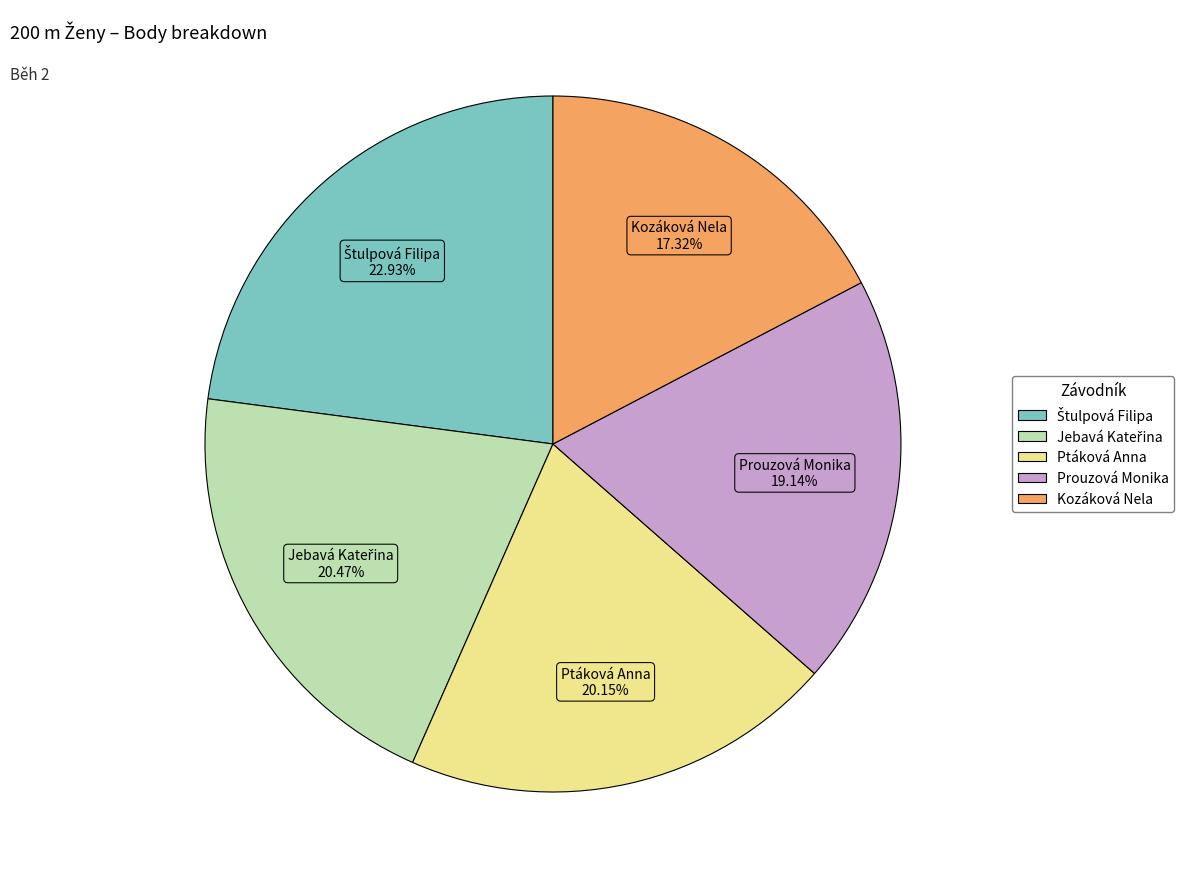

Does any single category account for the majority?

No